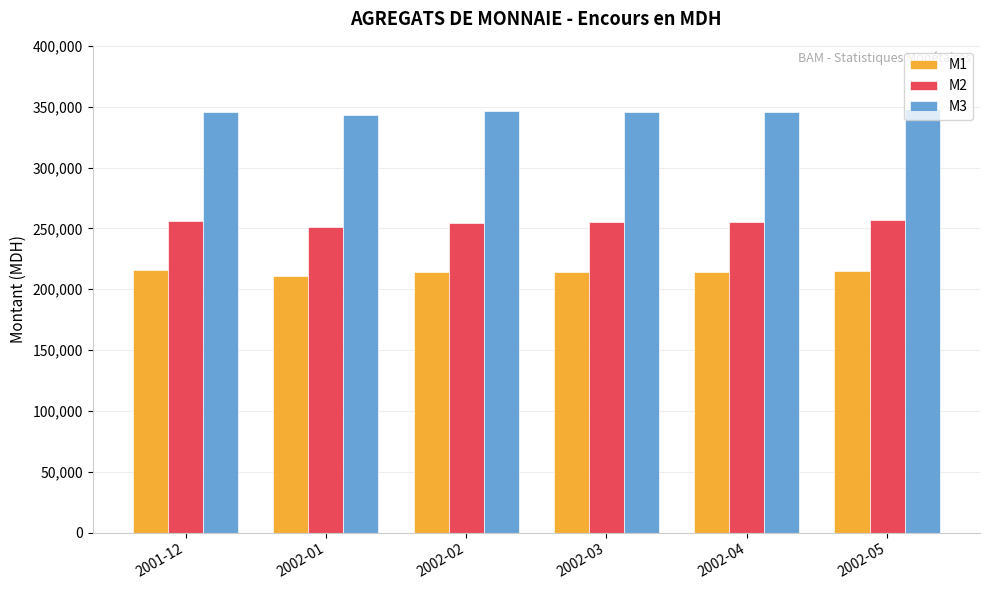

What is the difference between the M3 values at 2002-02 and 2002-01?

3687.2